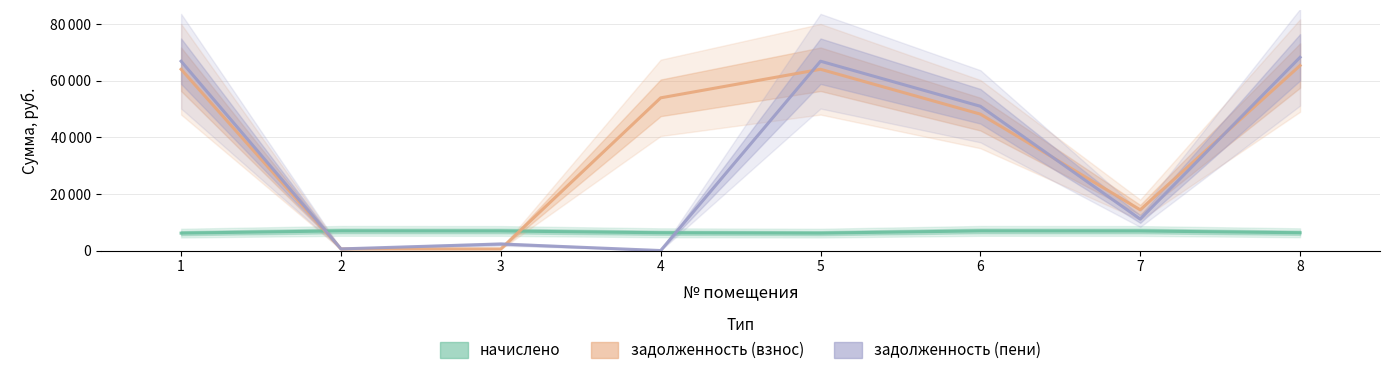

How many intersections are there between задолженность (пени) and начислено?

2